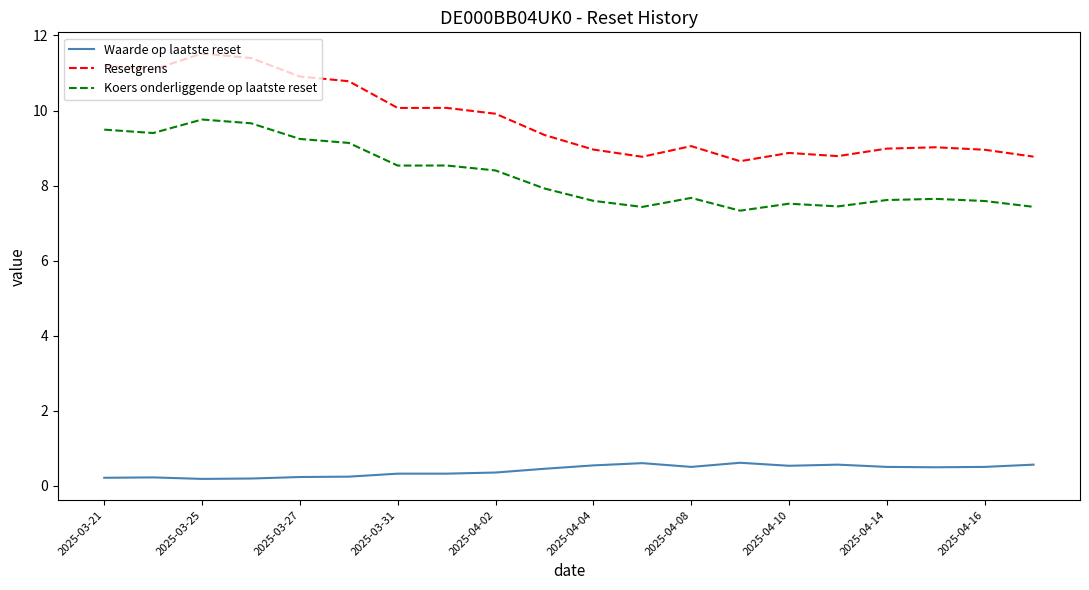

Which series has the largest total across all categories?

Resetgrens